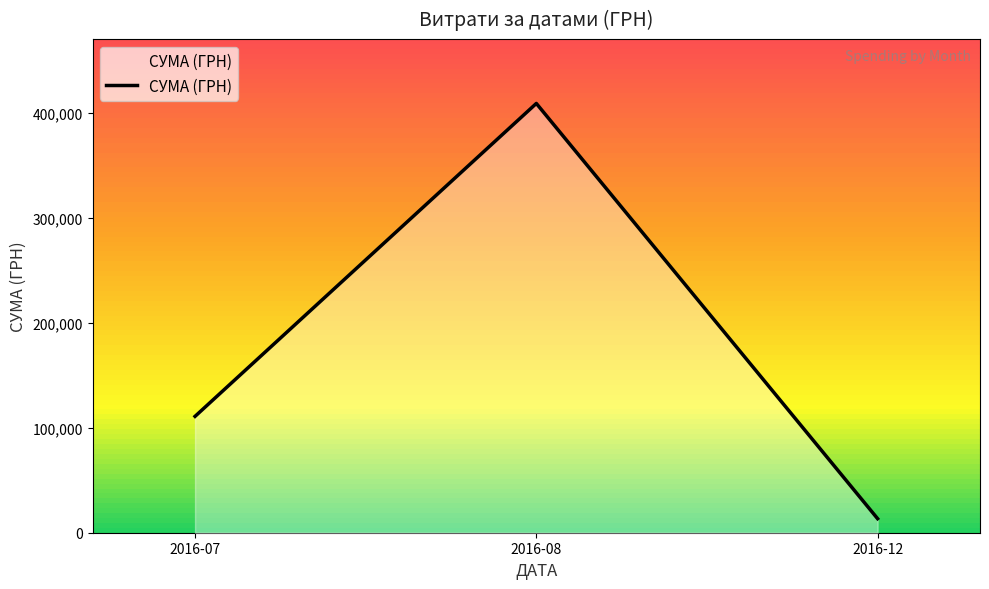

Reading left to right, list all the values displayed in this chart.

110757.9	408627.1	13360.0